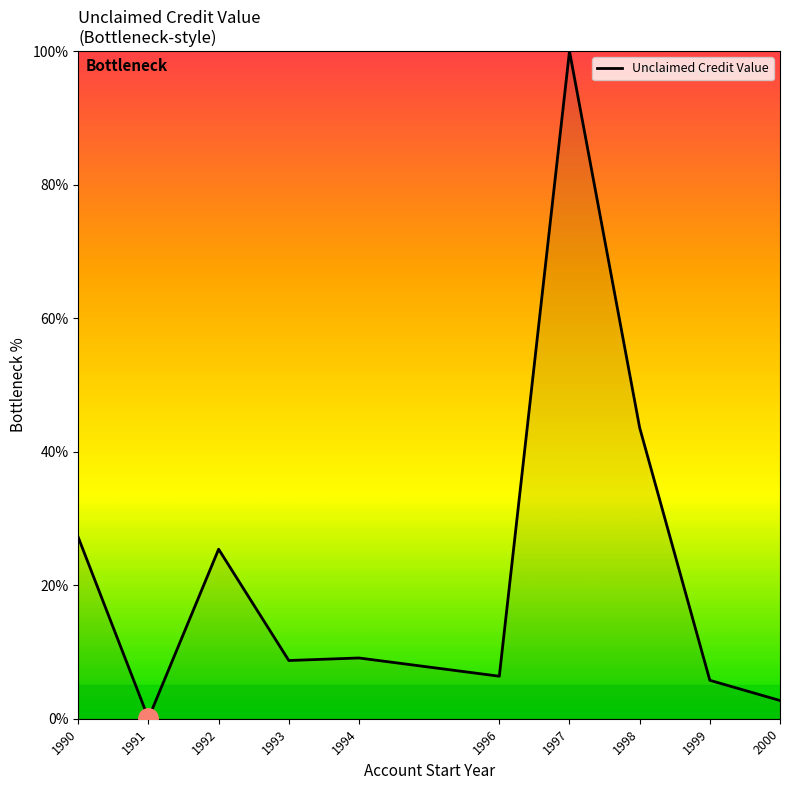

True or false: the data shows 25.4 at 1992.

True